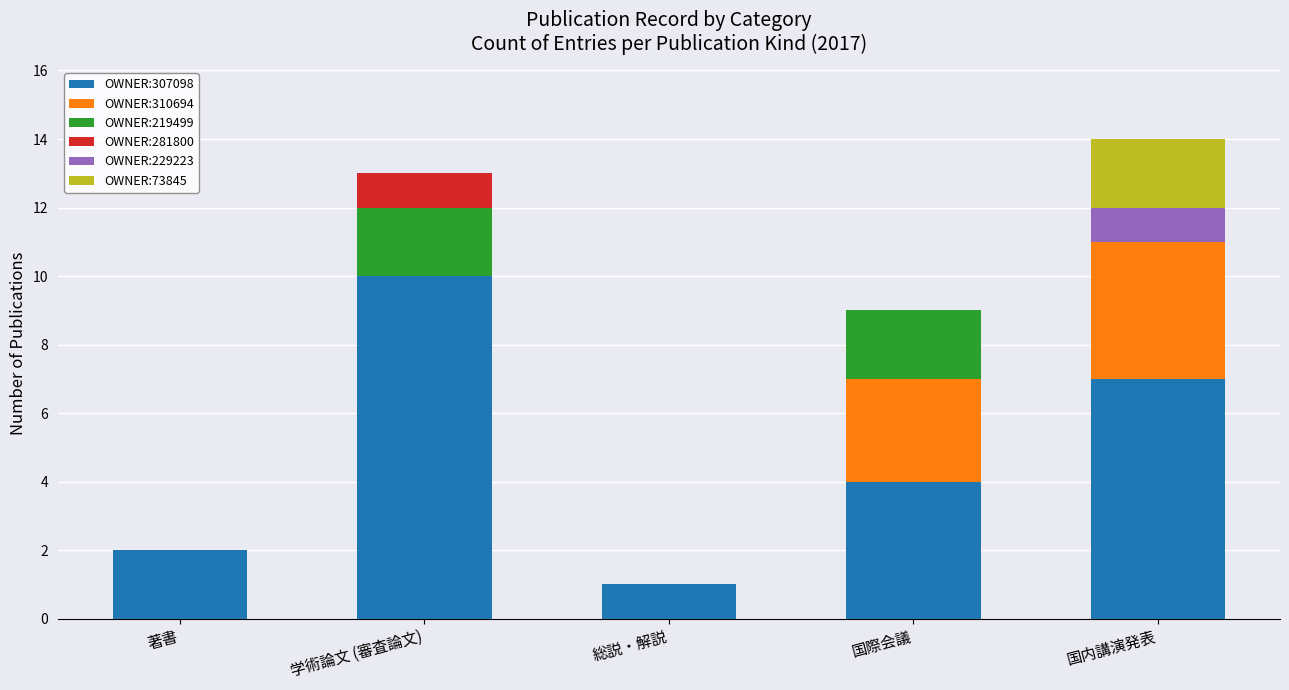

Reading left to right, transcribe the values for OWNER:307098.

著書=2	学術論文 (審査論文)=10	総説・解説=1	国際会議=4	国内講演発表=7